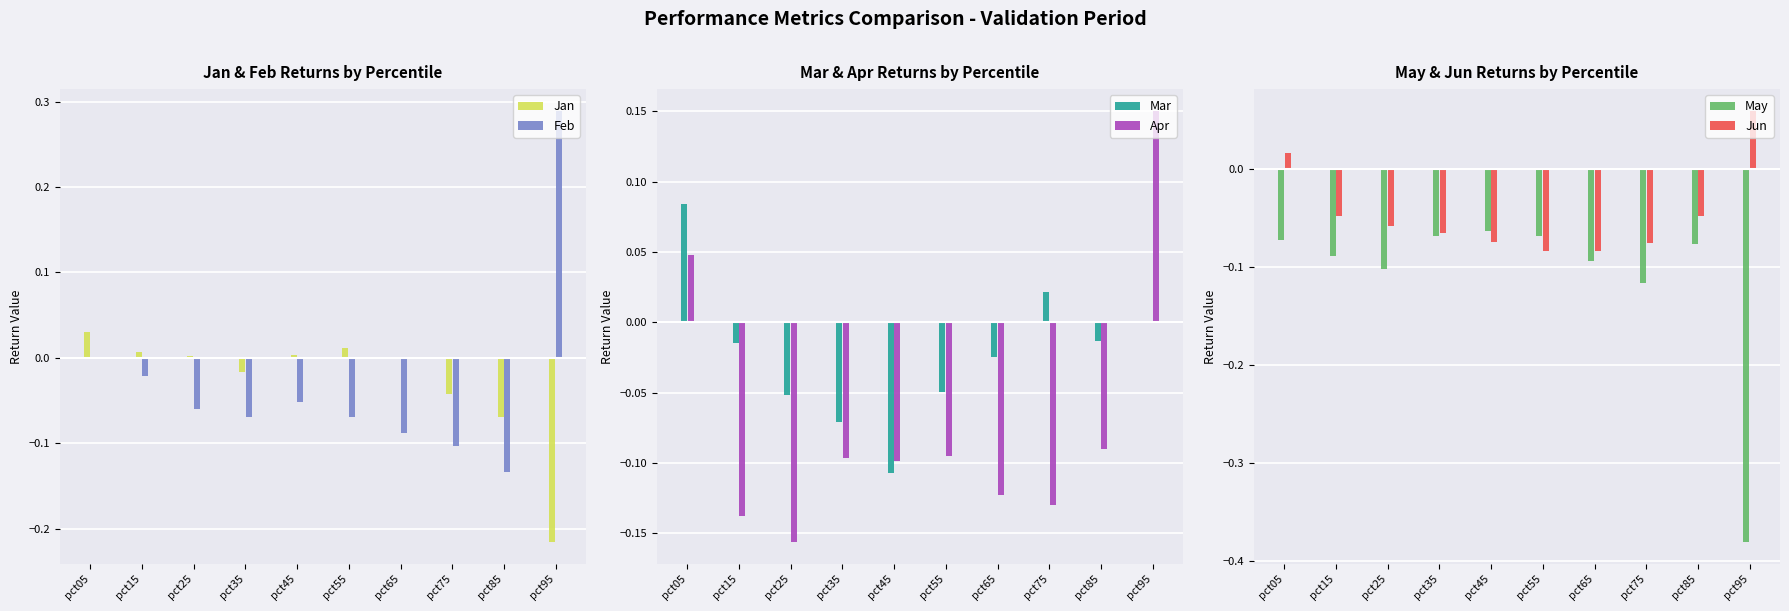

Between pct85 and pct45, which is larger?

pct45